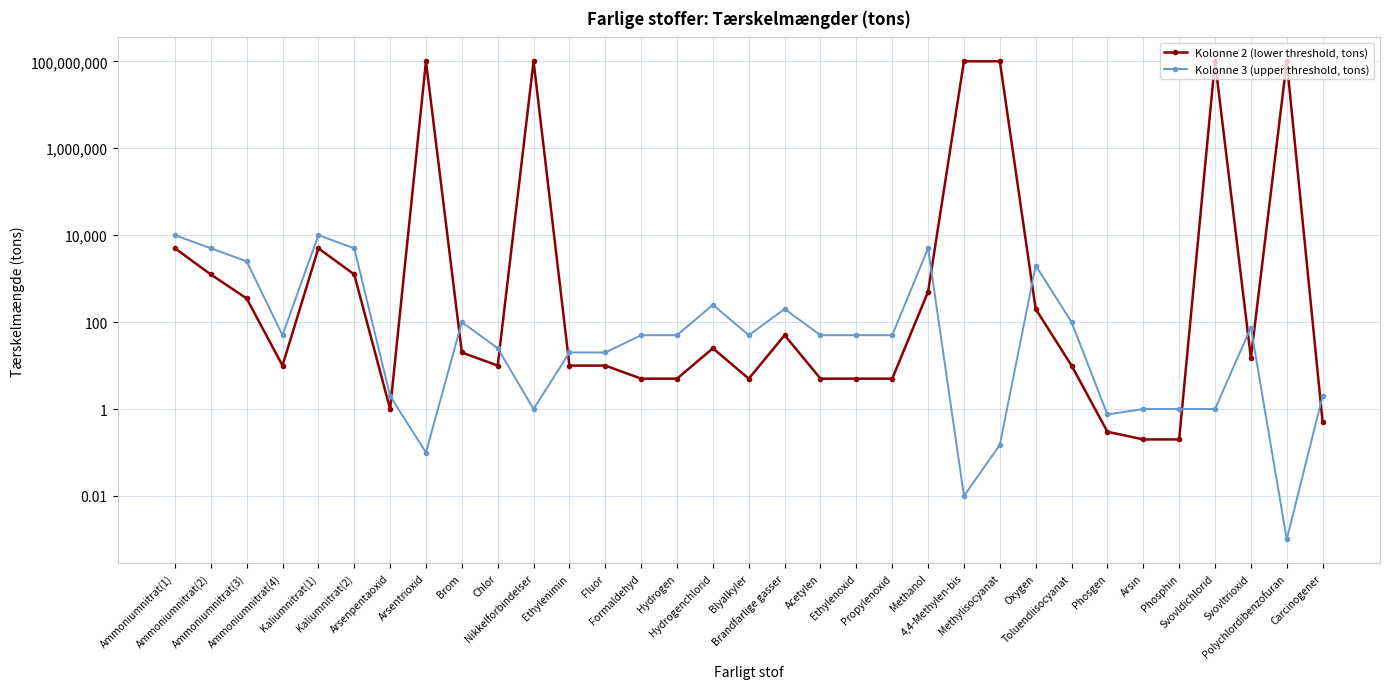

The value of Kolonne 2 (lower threshold, tons) at Hydrogen is 5.0. True or false?

True